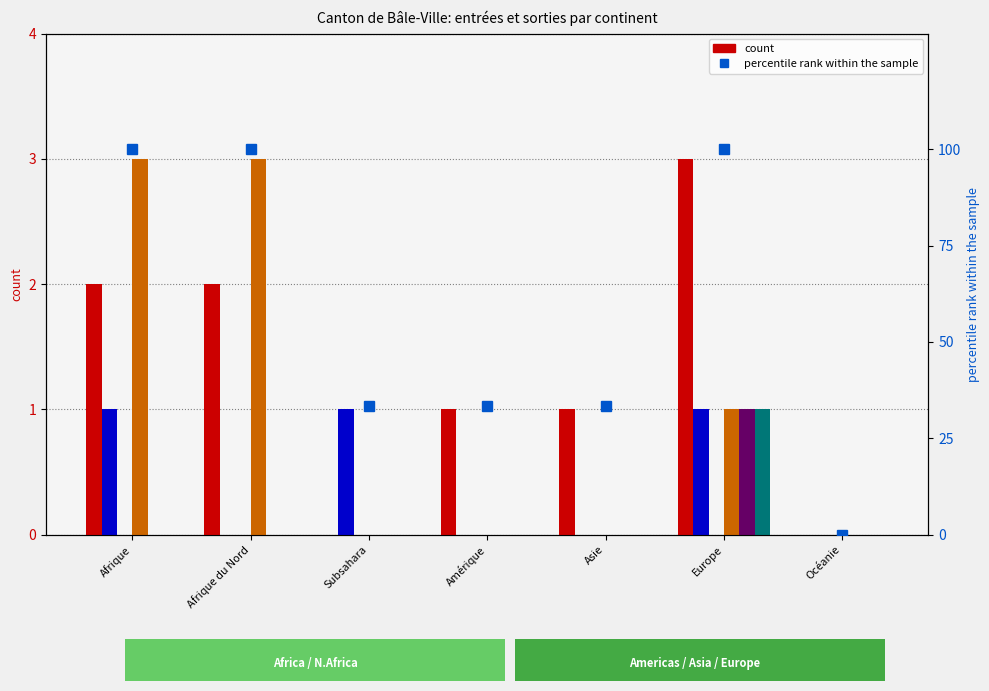

At which category is the sum across all series the highest?

Europe